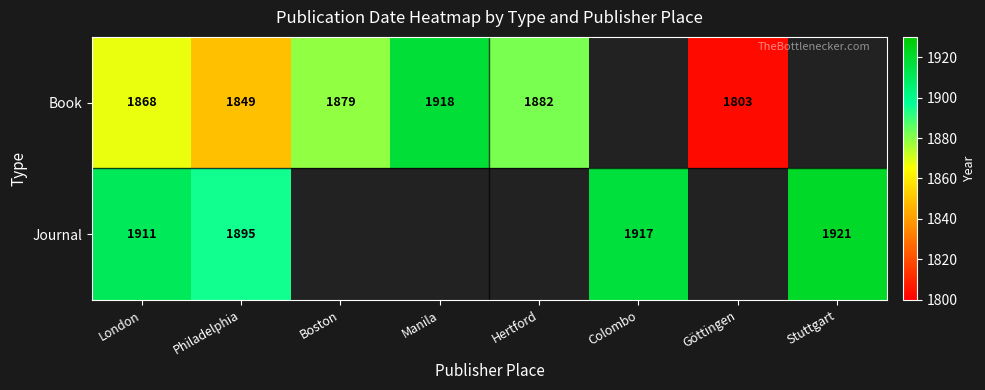

At London, list the series in order from largest to smallest.

Journal, Book